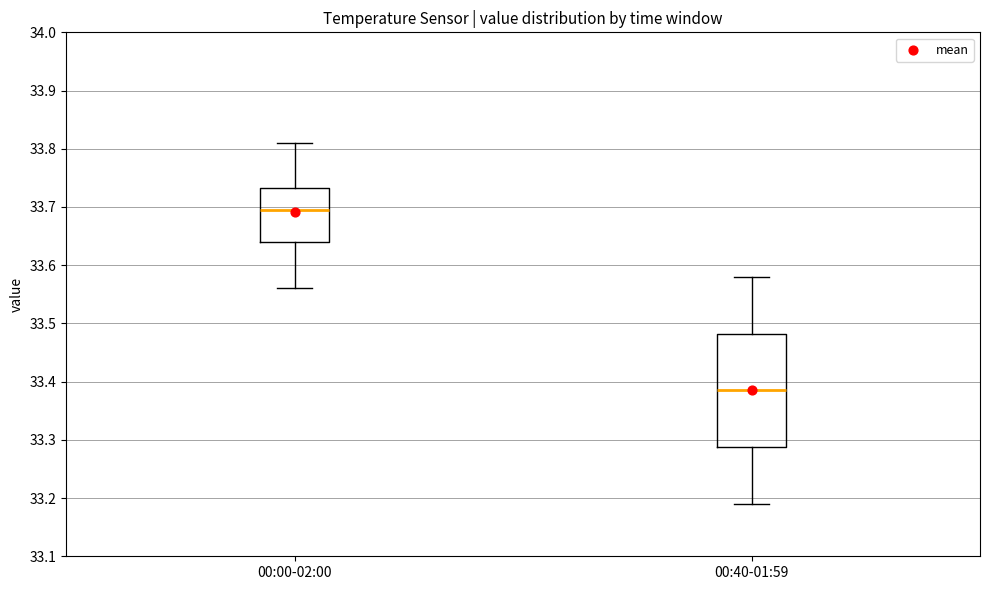

Reading left to right, transcribe this box plot: for each box, give where its median line is, the range the box spans, and where its two whiskers end, as read against the y-axis. The values are not printed on the chart, so give them approximately, as read against the axis.

00:00-02:00: median 33.70, box 33.64 to 33.73, whiskers 33.56 to 33.81
00:40-01:59: median 33.39, box 33.29 to 33.48, whiskers 33.19 to 33.58